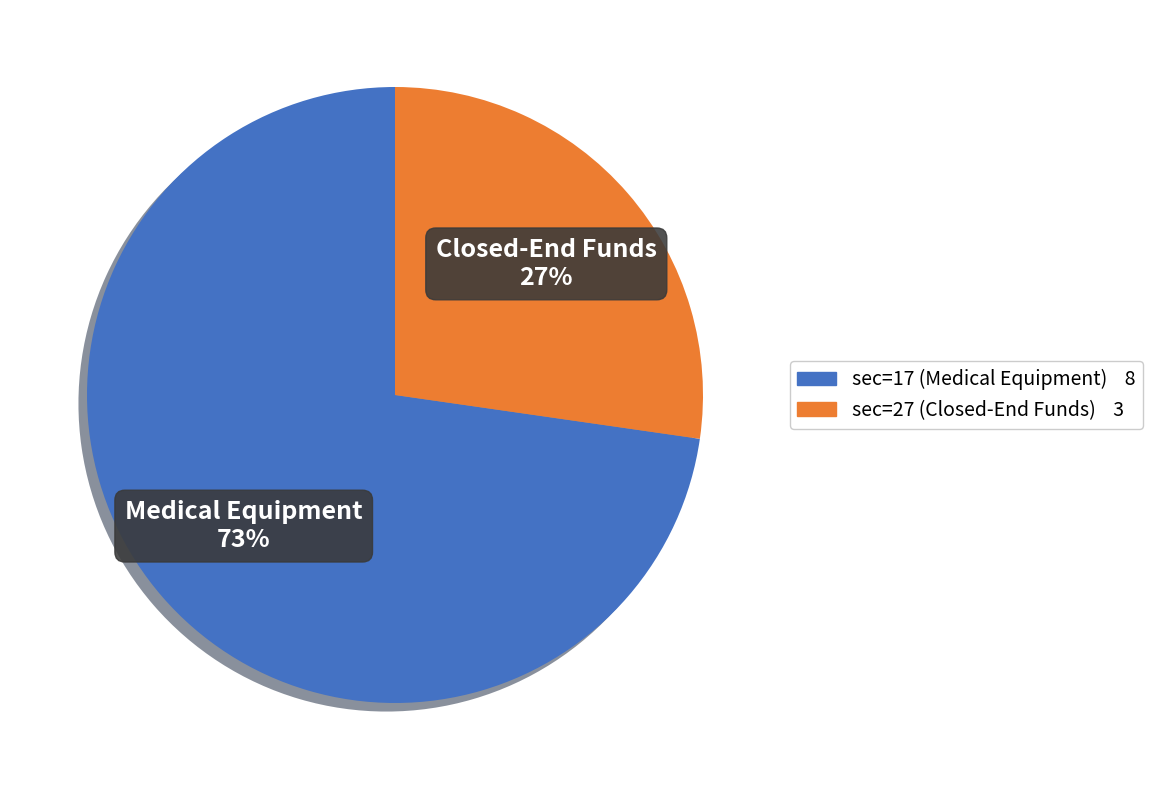

To the nearest percent, what portion does sec=27 (Closed-End Funds) represent?

27%